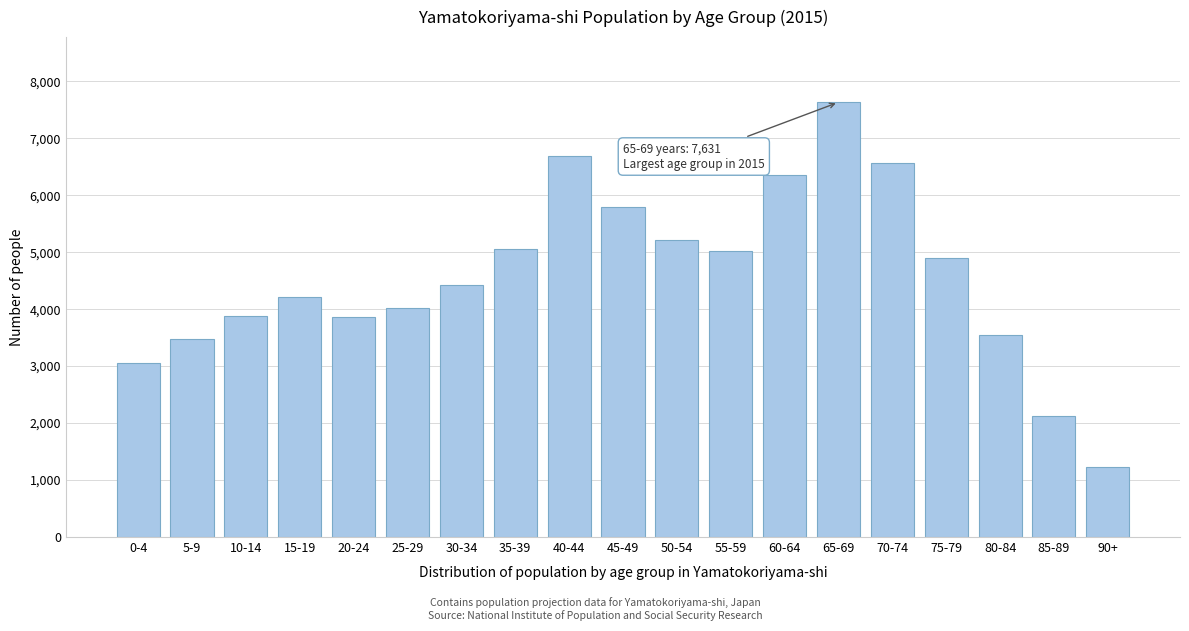

Is it true that the value at 50-54 is 2635?

False